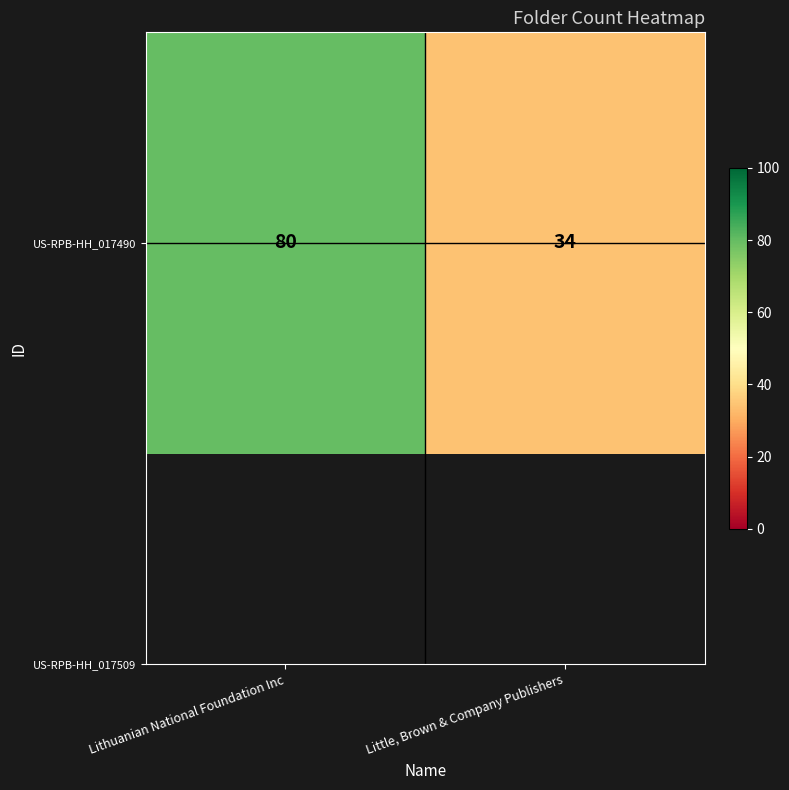

Approximately how many times larger is the value at Lithuanian National Foundation Inc compared to Little, Brown & Company Publishers?

2.4